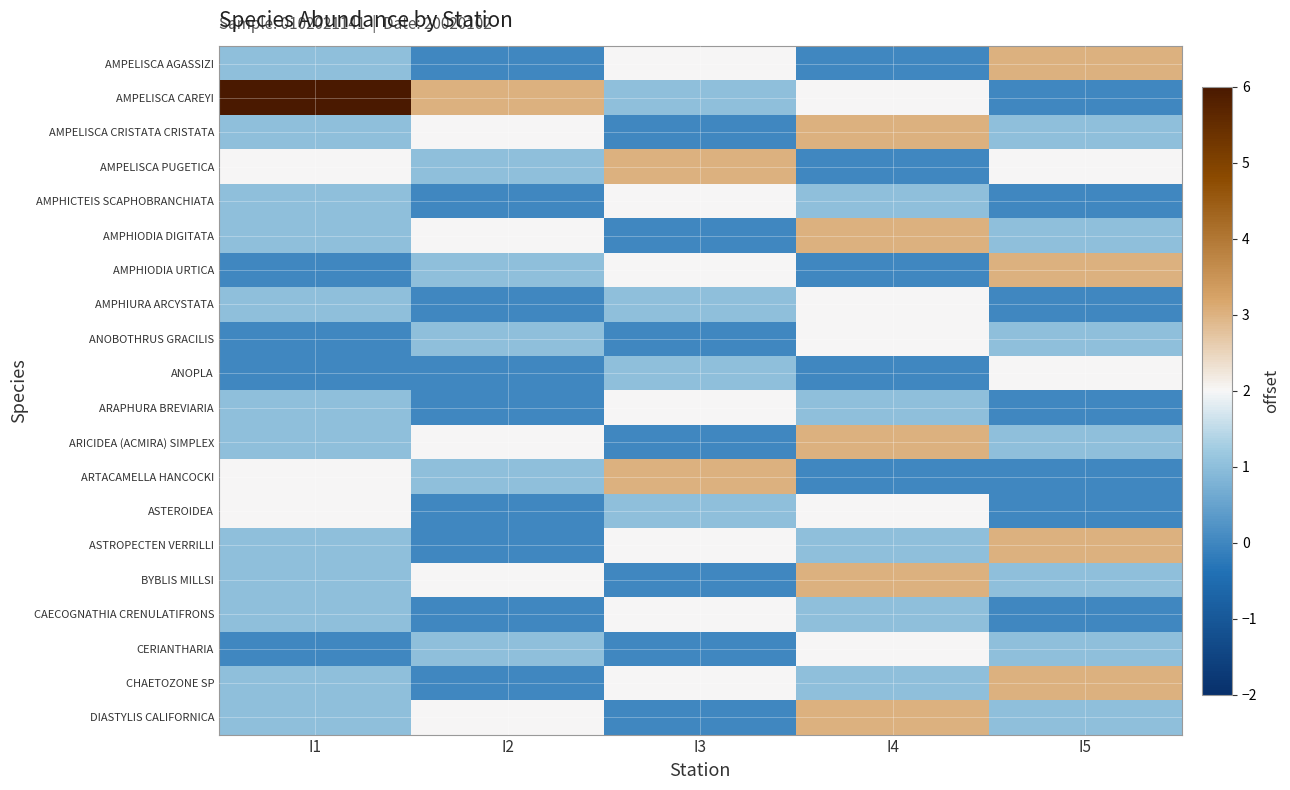

Reading left to right, transcribe all the data shown in this chart.

AMPELISCA AGASSIZI: I1=1	I2=0	I3=2	I4=0	I5=3
AMPELISCA CAREYI: I1=6	I2=3	I3=1	I4=2	I5=0
AMPELISCA CRISTATA CRISTATA: I1=1	I2=2	I3=0	I4=3	I5=1
AMPELISCA PUGETICA: I1=2	I2=1	I3=3	I4=0	I5=2
AMPHICTEIS SCAPHOBRANCHIATA: I1=1	I2=0	I3=2	I4=1	I5=0
AMPHIODIA DIGITATA: I1=1	I2=2	I3=0	I4=3	I5=1
AMPHIODIA URTICA: I1=0	I2=1	I3=2	I4=0	I5=3
AMPHIURA ARCYSTATA: I1=1	I2=0	I3=1	I4=2	I5=0
ANOBOTHRUS GRACILIS: I1=0	I2=1	I3=0	I4=2	I5=1
ANOPLA: I1=0	I2=0	I3=1	I4=0	I5=2
ARAPHURA BREVIARIA: I1=1	I2=0	I3=2	I4=1	I5=0
ARICIDEA (ACMIRA) SIMPLEX: I1=1	I2=2	I3=0	I4=3	I5=1
ARTACAMELLA HANCOCKI: I1=2	I2=1	I3=3	I4=0	I5=0
ASTEROIDEA: I1=2	I2=0	I3=1	I4=2	I5=0
ASTROPECTEN VERRILLI: I1=1	I2=0	I3=2	I4=1	I5=3
BYBLIS MILLSI: I1=1	I2=2	I3=0	I4=3	I5=1
CAECOGNATHIA CRENULATIFRONS: I1=1	I2=0	I3=2	I4=1	I5=0
CERIANTHARIA: I1=0	I2=1	I3=0	I4=2	I5=1
CHAETOZONE SP: I1=1	I2=0	I3=2	I4=1	I5=3
DIASTYLIS CALIFORNICA: I1=1	I2=2	I3=0	I4=3	I5=1